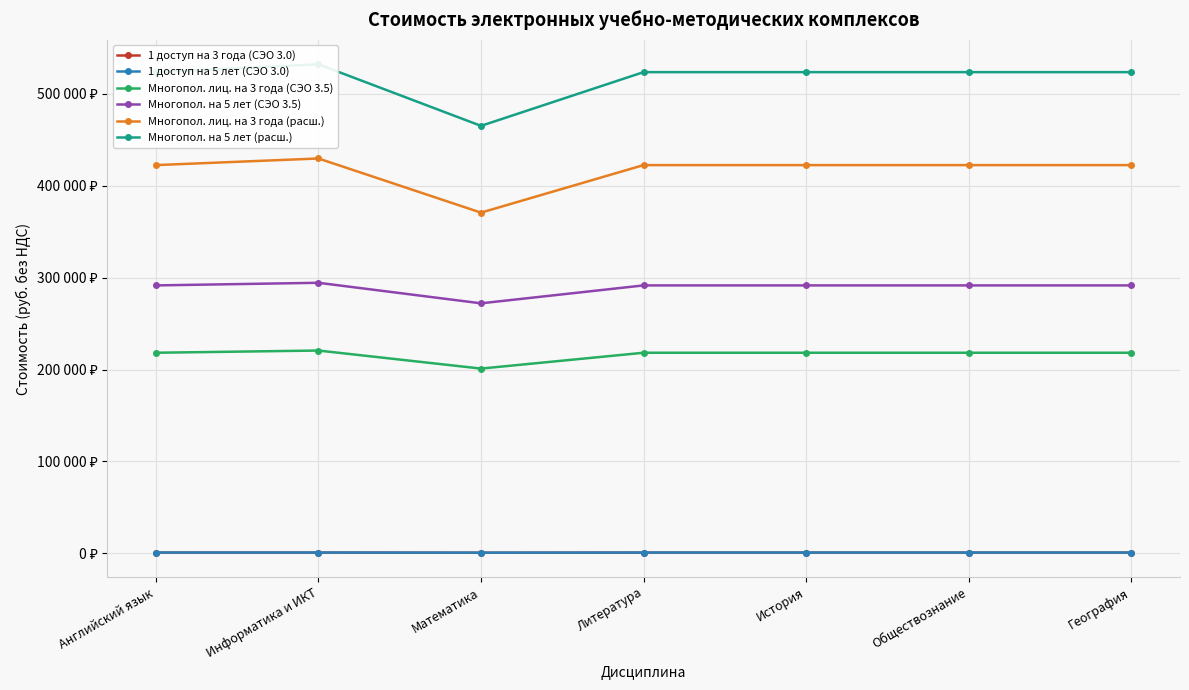

At which category does Многопол. лиц. на 3 года (СЭО 3.5) reach its first local peak?

Информатика и ИКТ